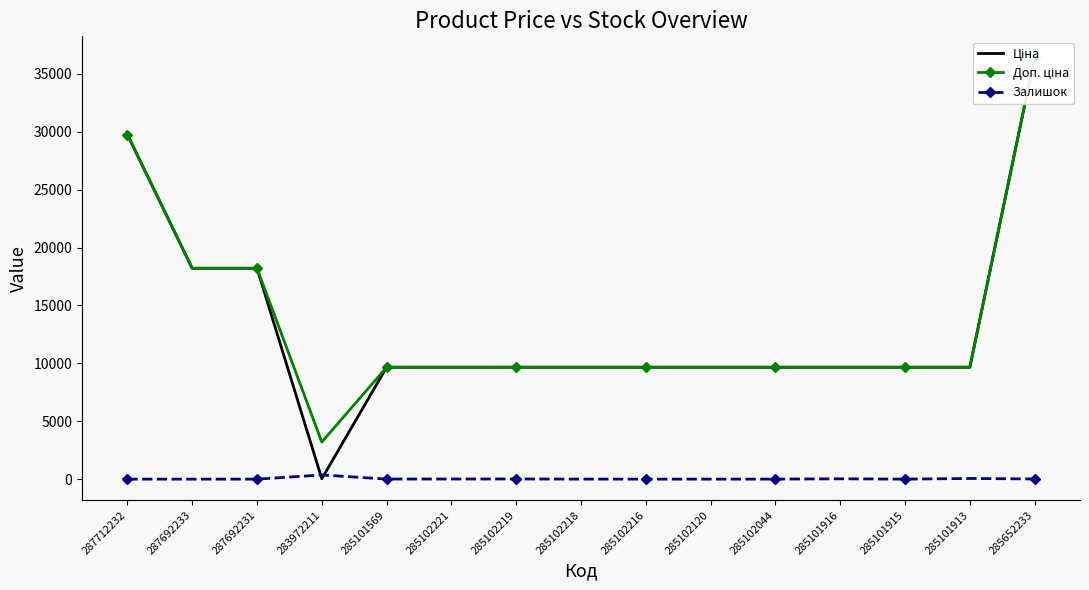

Count the number of data series in this chart.

3